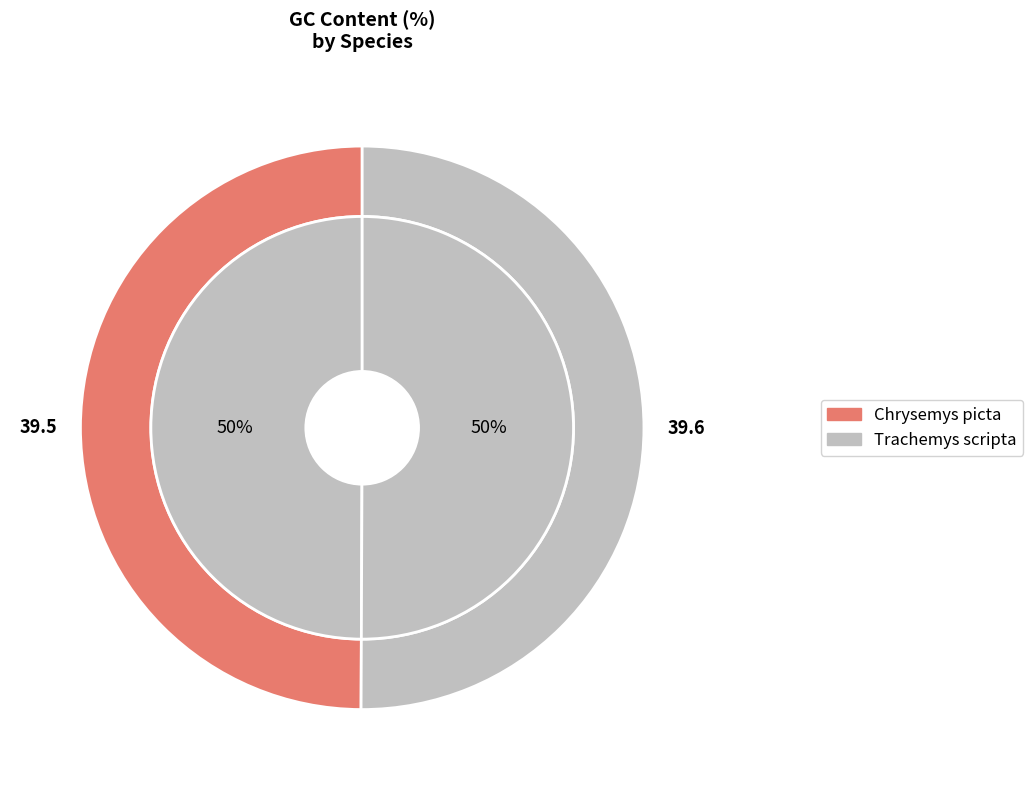

Does Chrysemys picta represent more than half of the total?

No